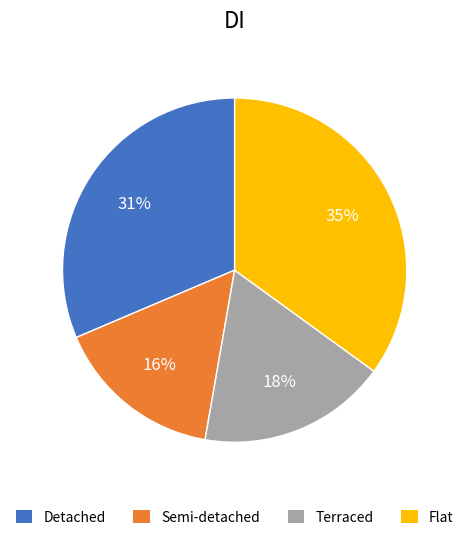

How many slices are in this pie chart?

4